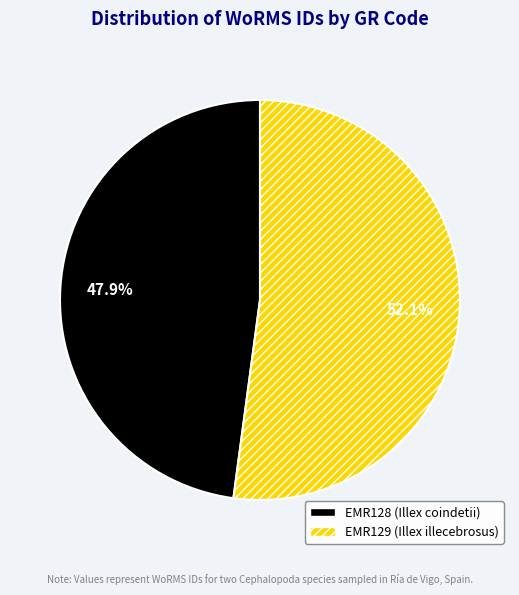

To the nearest percent, what portion does EMR129 (Illex illecebrosus) represent?

52%